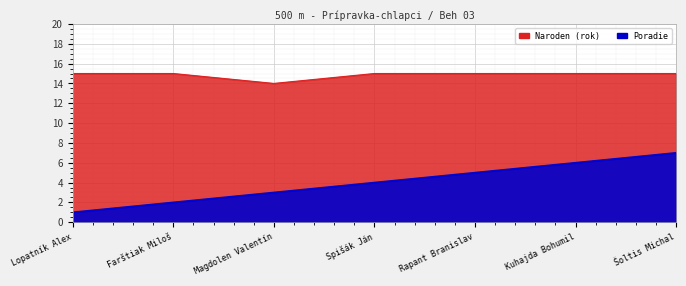

Between Farštiak Miloš and Magdolen Valentín, which is larger?

Magdolen Valentín